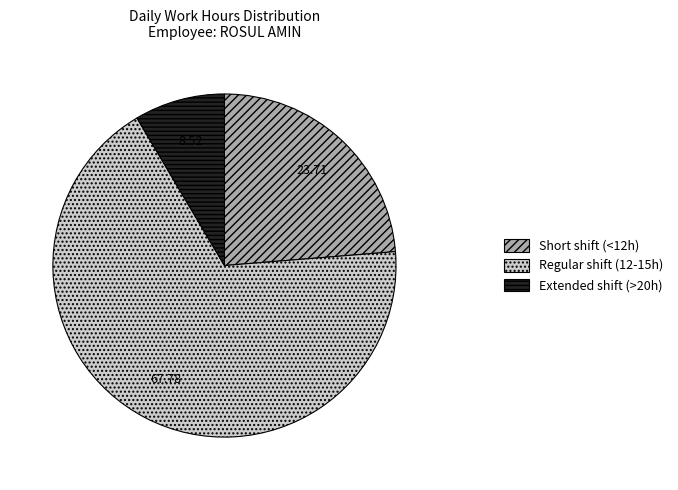

Is there any slice that represents more than half of the pie?

Yes